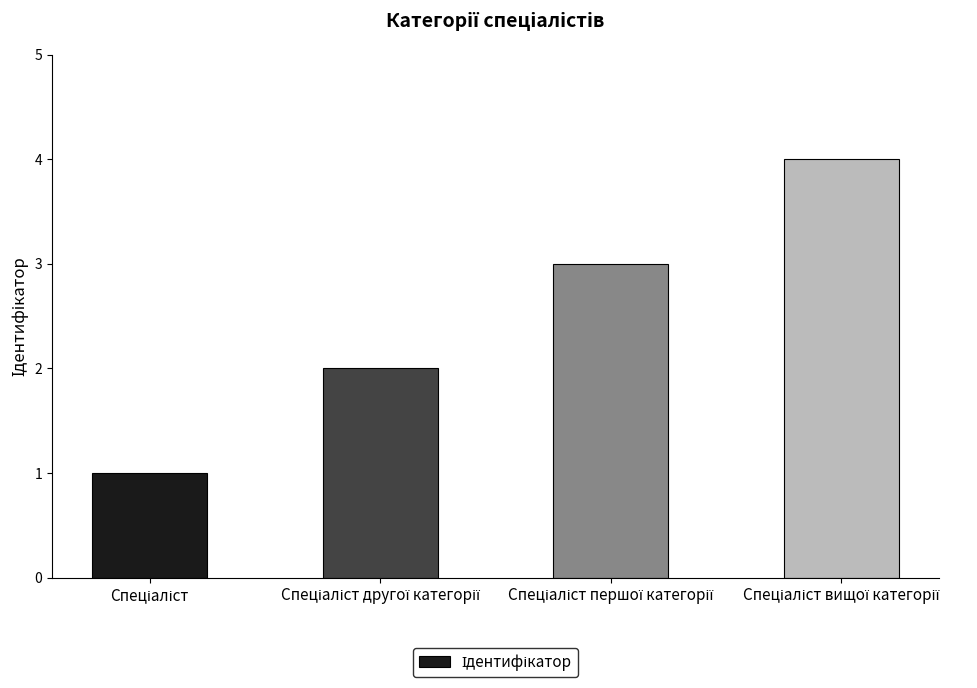

What is the sum of all values?

10